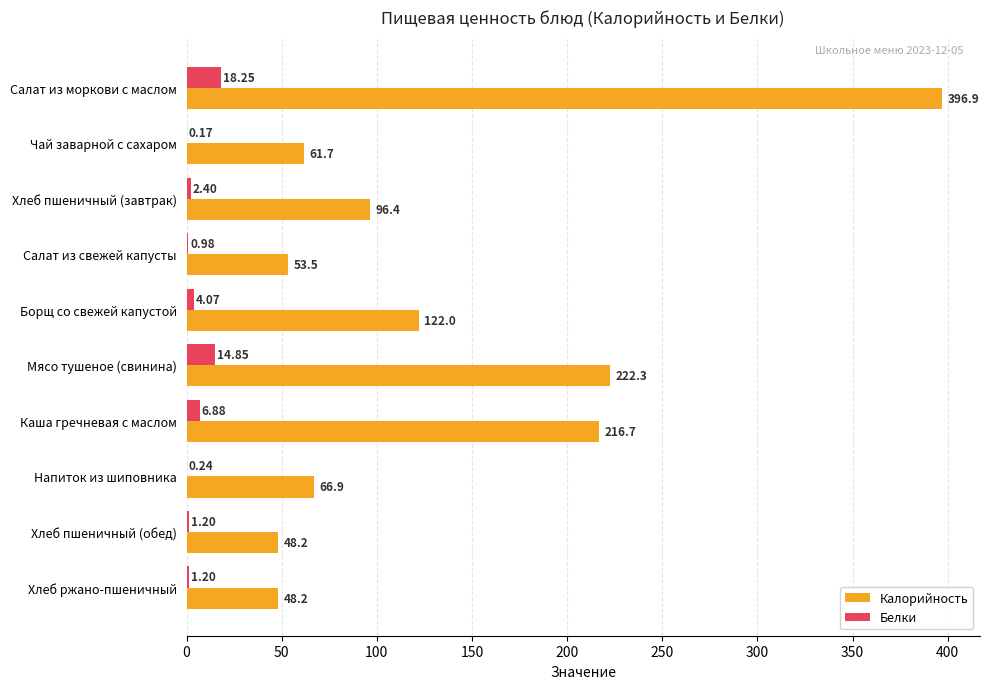

How many data points does each series have?

10